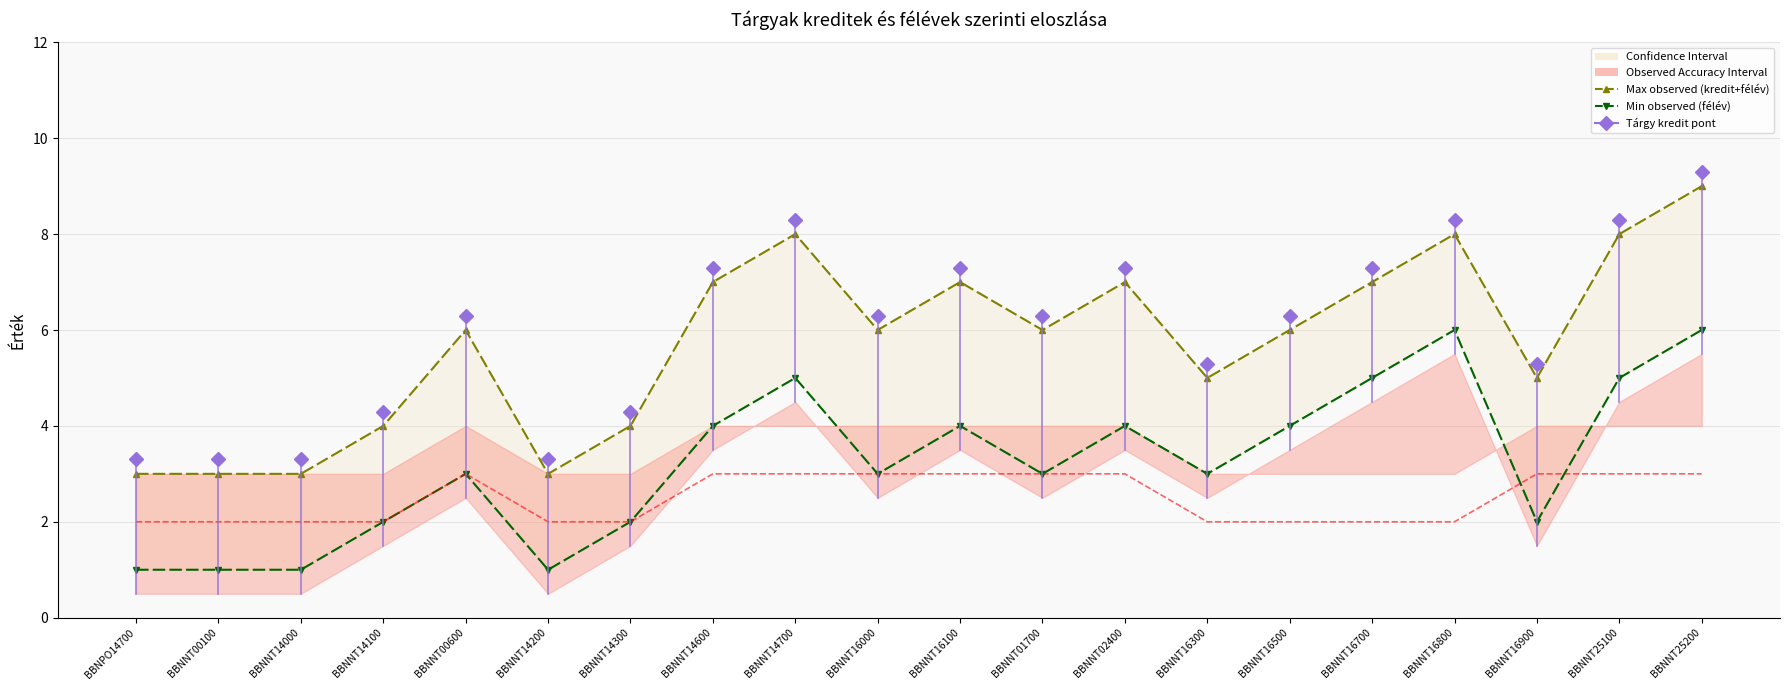

Reading left to right, extract all data points from this chart.

Max observed (kredit+félév): 3	3	3	4	6	3	4	7	8	6	7	6	7	5	6	7	8	5	8	9
Min observed (félév): 1	1	1	2	3	1	2	4	5	3	4	3	4	3	4	5	6	2	5	6